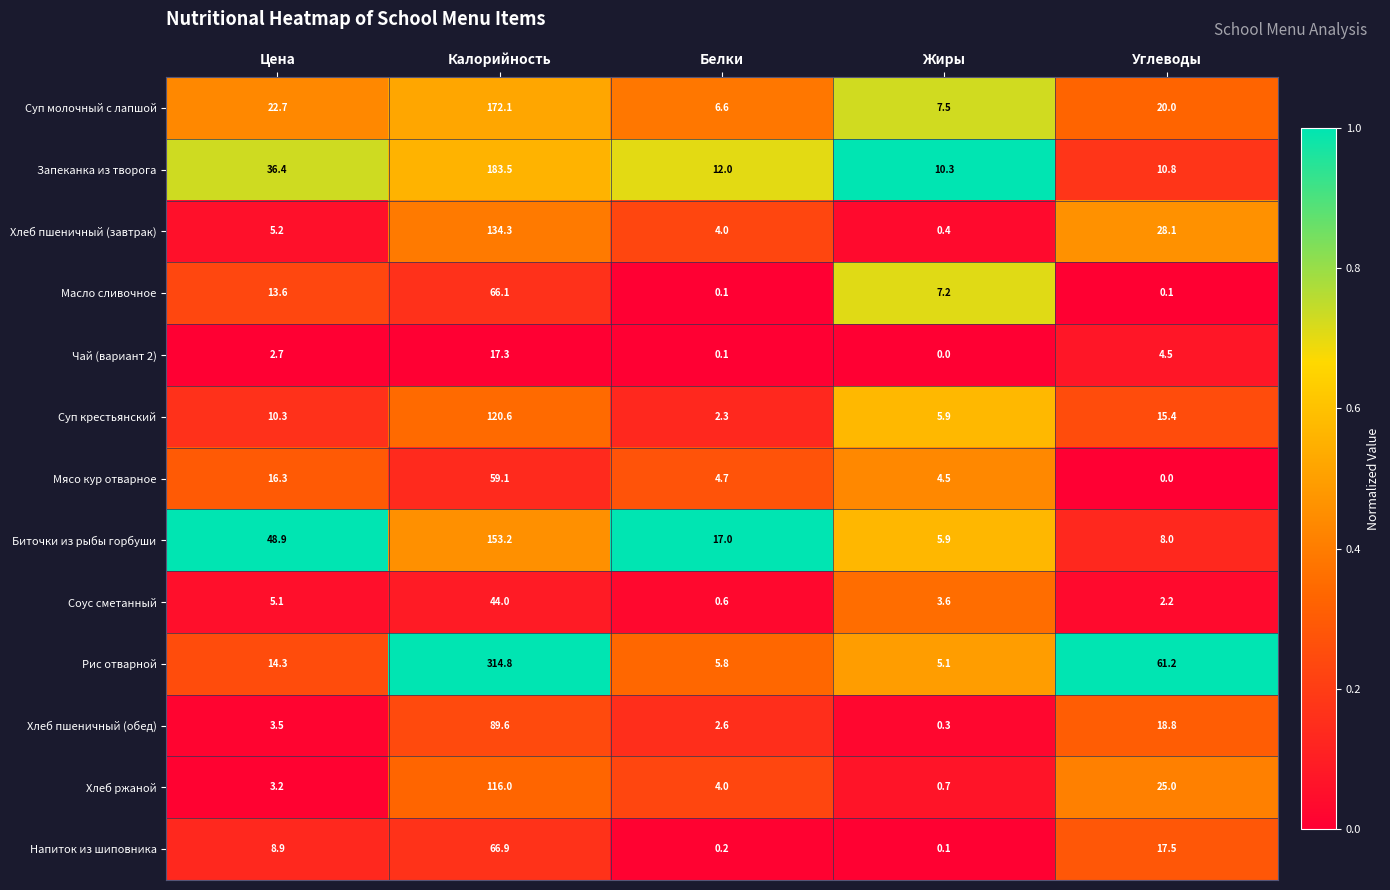

At which label does Чай (вариант 2) reach its minimum?

Жиры